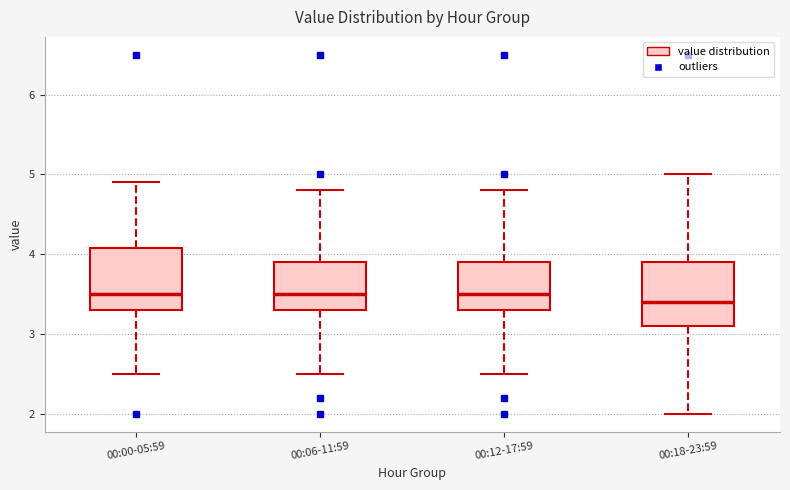

Where does the upper whisker of the box for 00:12-17:59 end on the y-axis? The values are not printed on the chart, so give them approximately, as read against the axis.

4.8